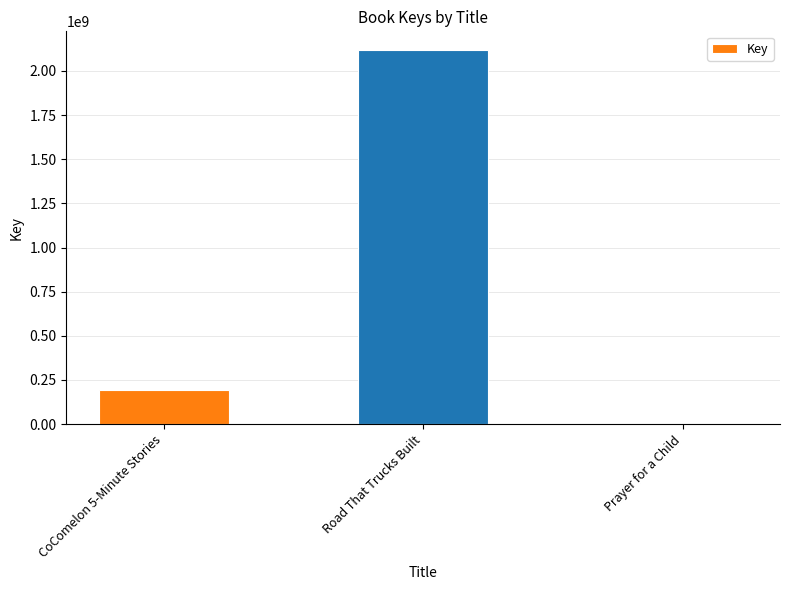

Where is the data nearest to the value 1059069322?

CoComelon 5-Minute Stories